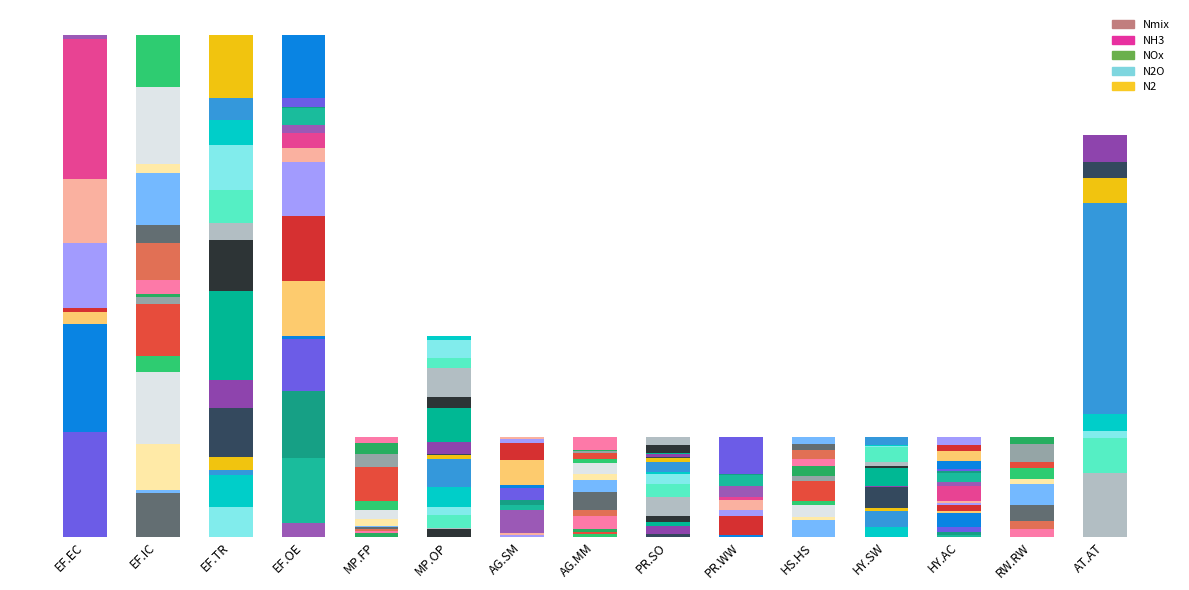

What are all the series names shown in the legend?

Nmix, NH3, NOx, N2O, N2